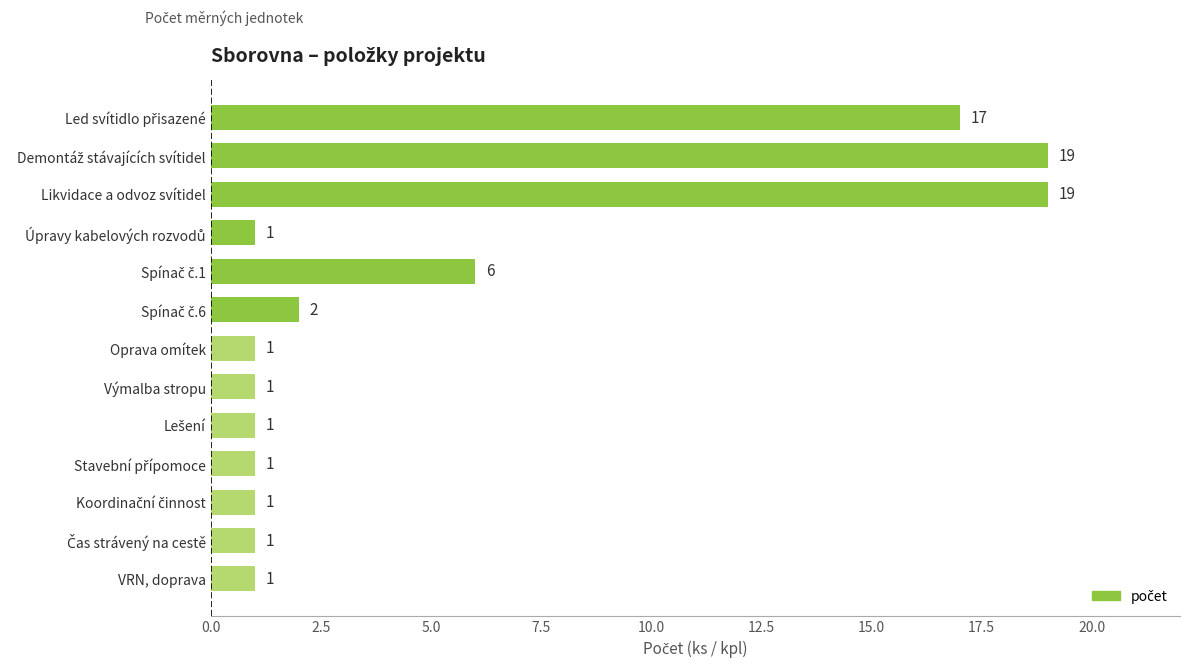

Reading top to bottom, what are all the values shown in this chart?

17	19	19	1	6	2	1	1	1	1	1	1	1